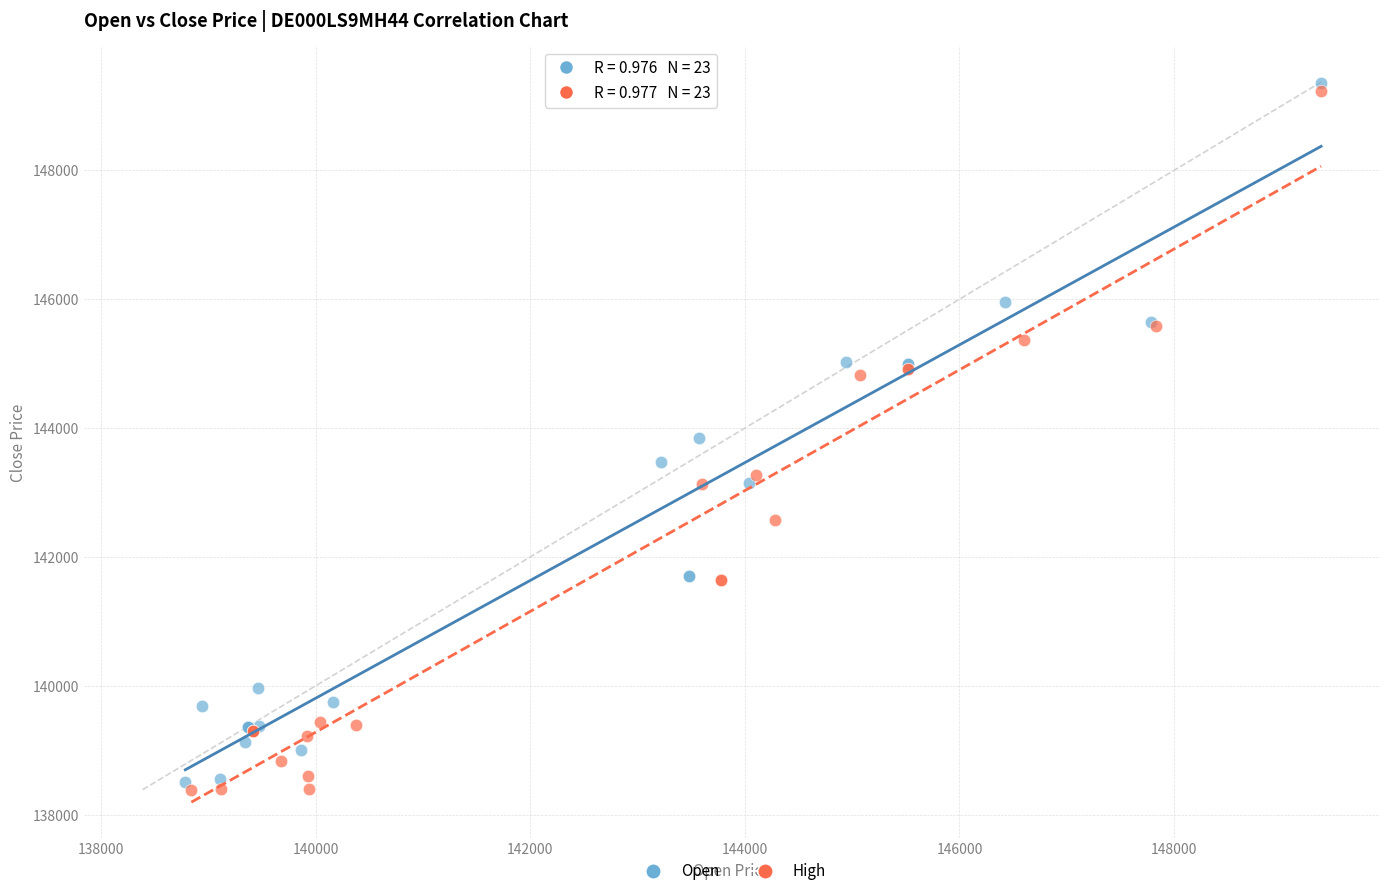

What are all the series names shown in the legend?

Open, High